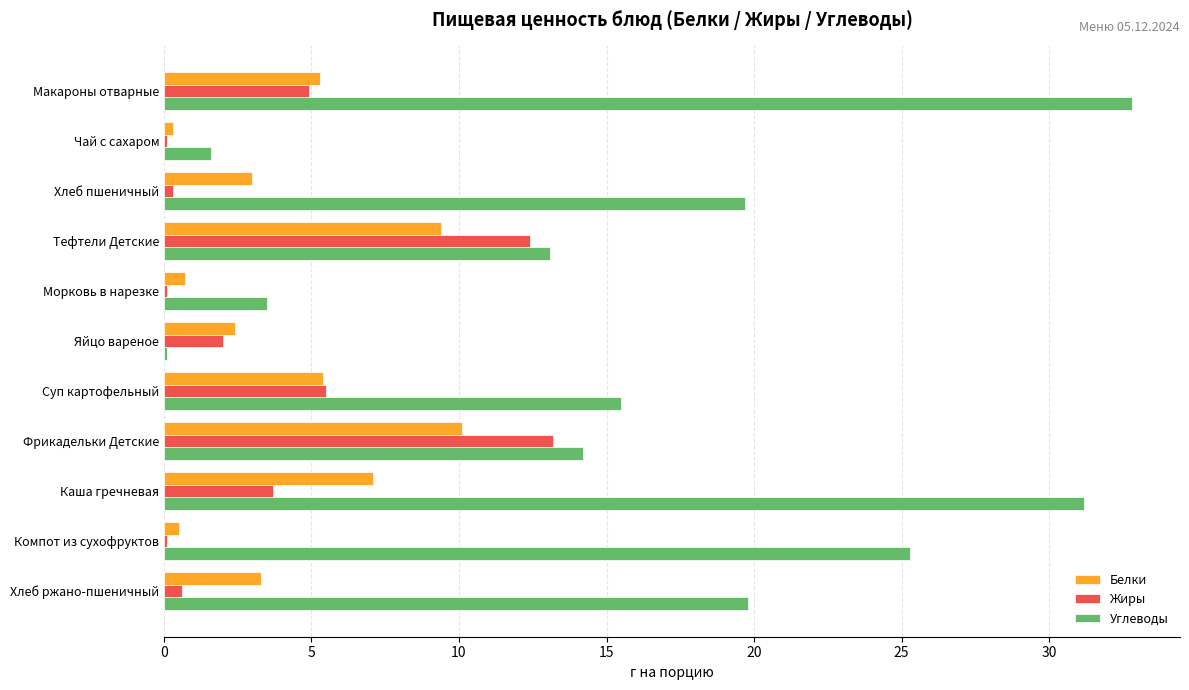

True or false: Углеводы has a value of 8.1 at Фрикадельки Детские.

False